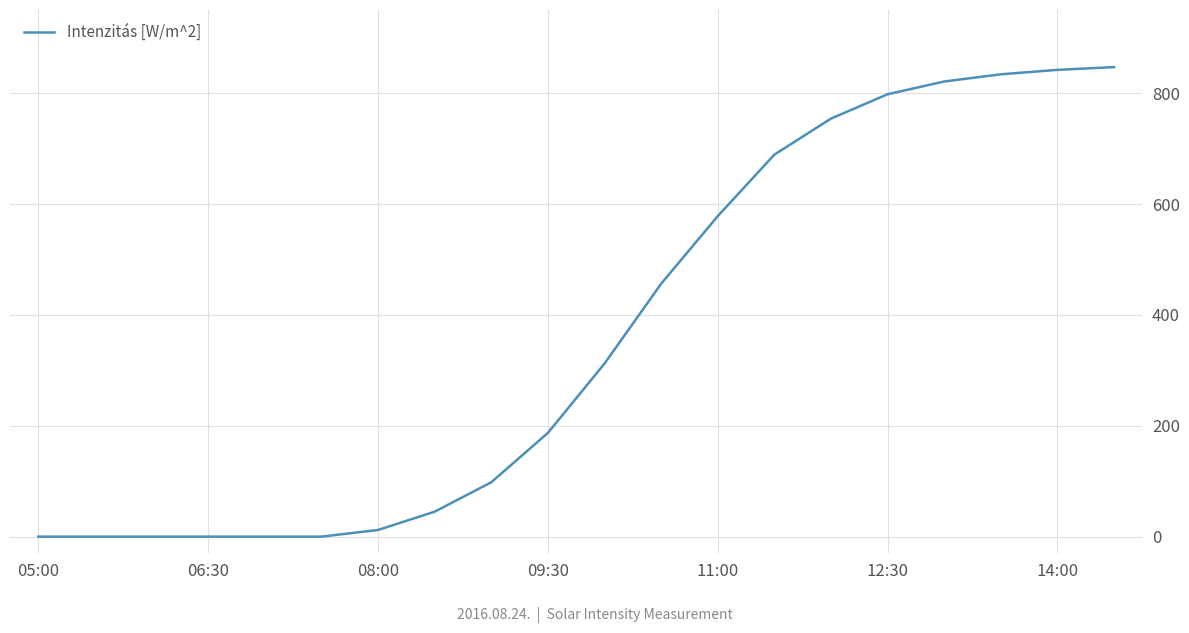

What is the greatest value displayed?

847